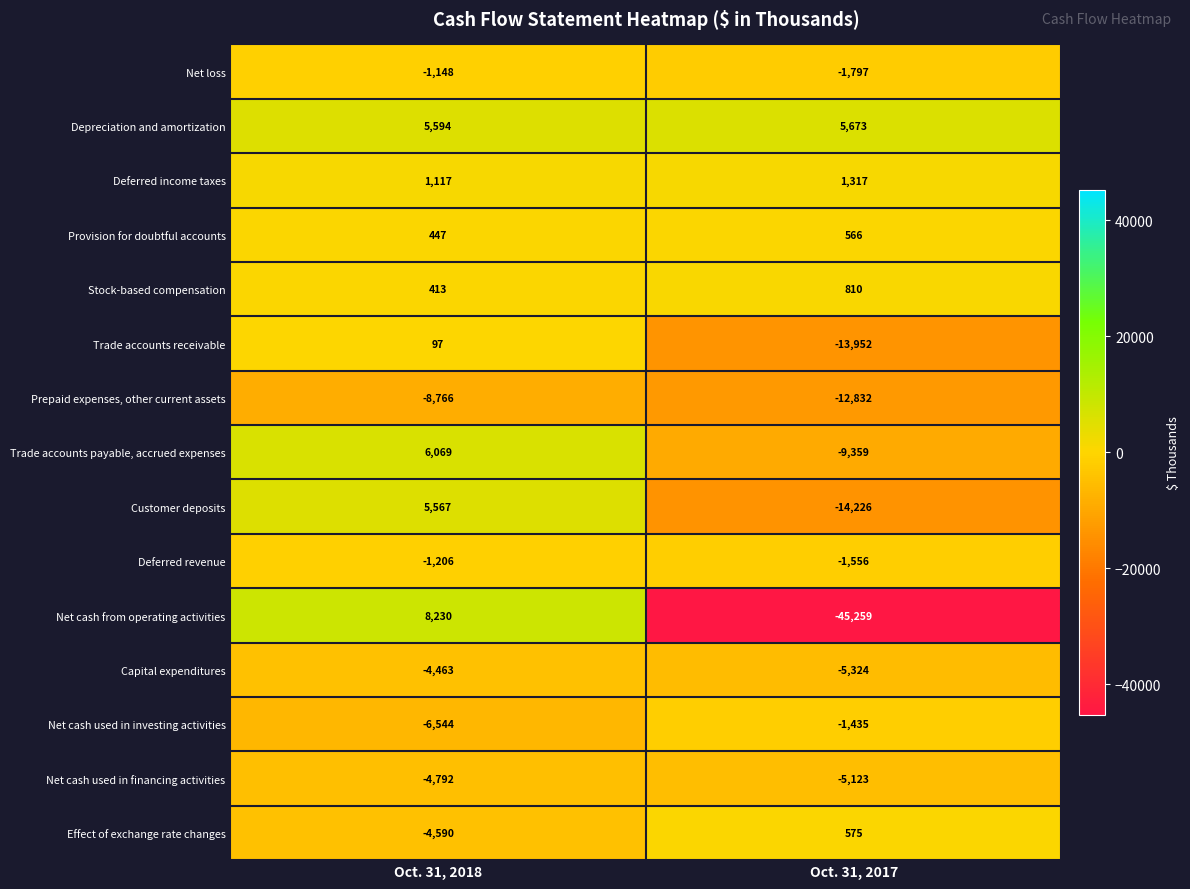

The value of Stock-based compensation at Oct. 31, 2017 is 357. True or false?

False